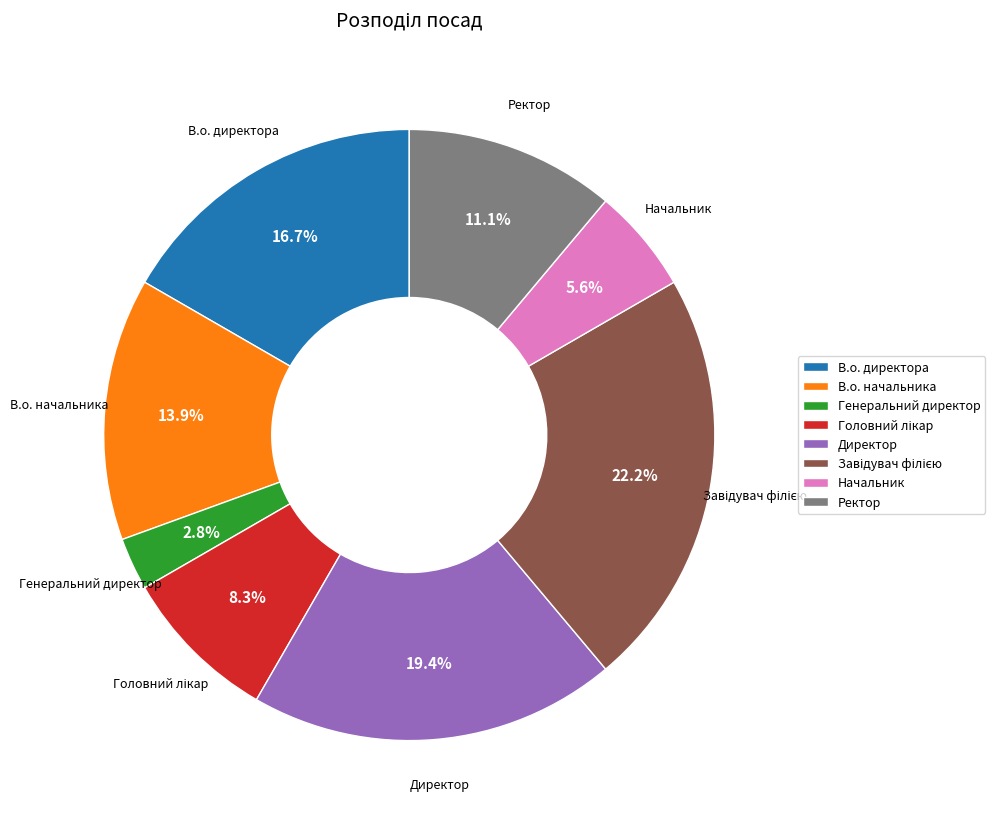

Do Начальник and Генеральний директор together represent more than half of the pie?

No